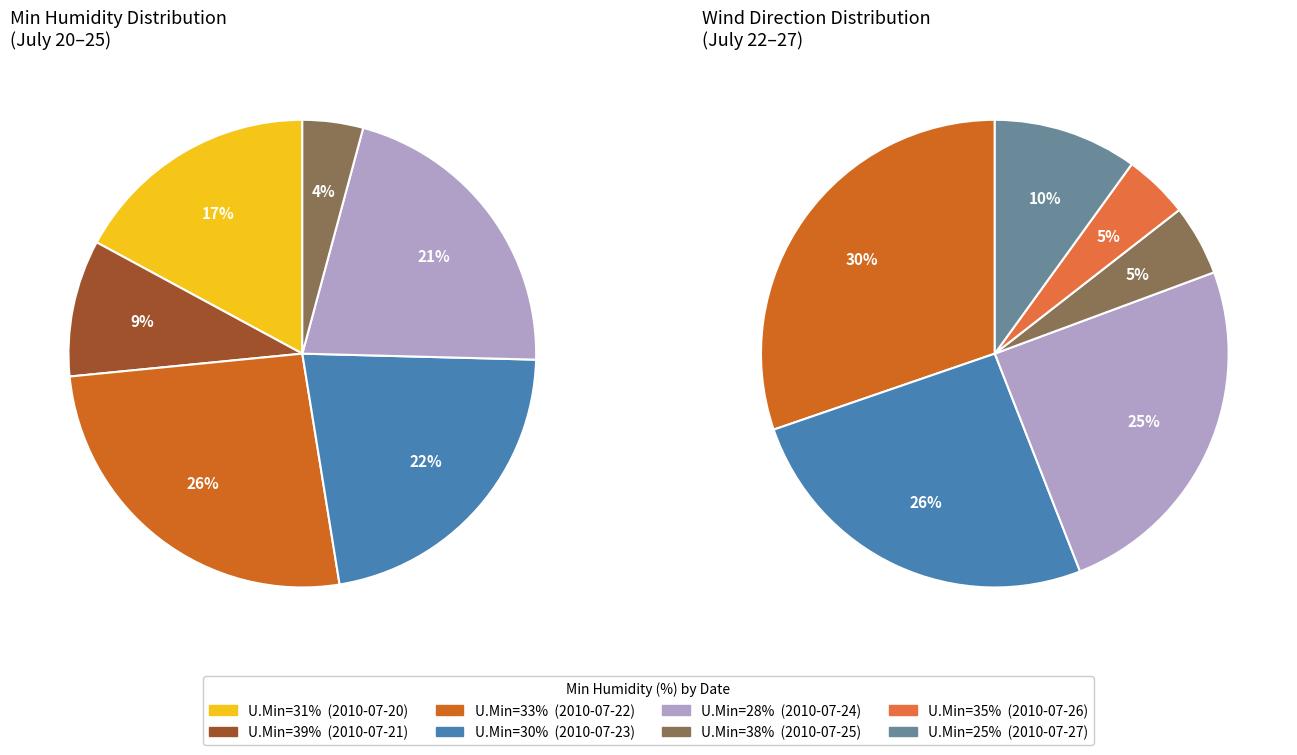

Which category has the biggest portion of the pie?

33